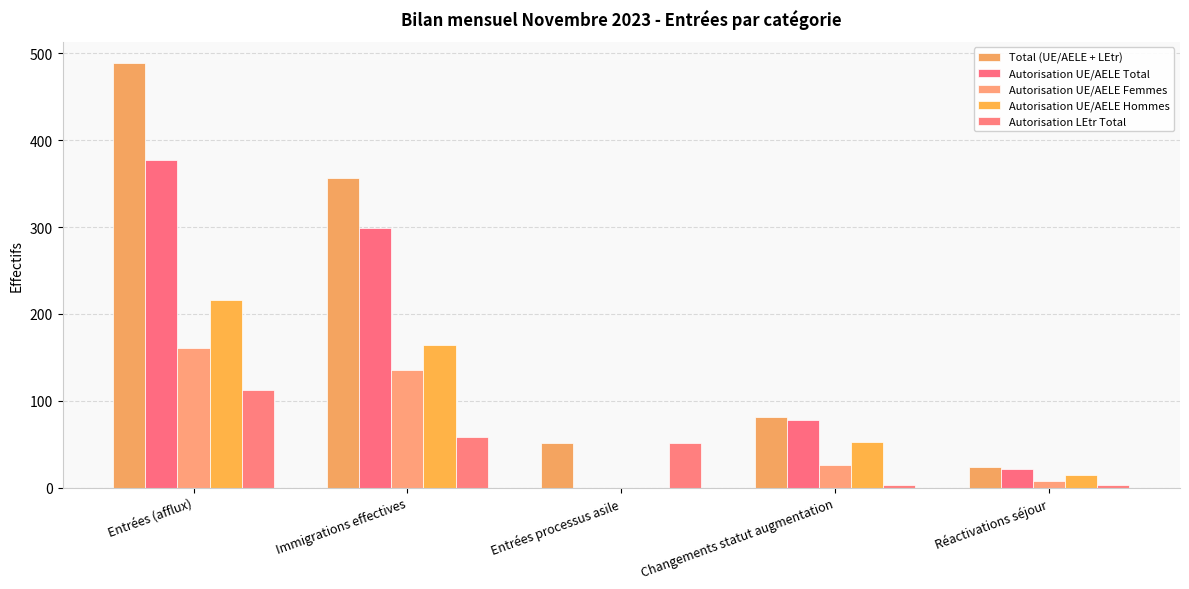

Is the value of Autorisation LEtr Total at Réactivations séjour greater than the value of Total (UE/AELE + LEtr) at Immigrations effectives?

No